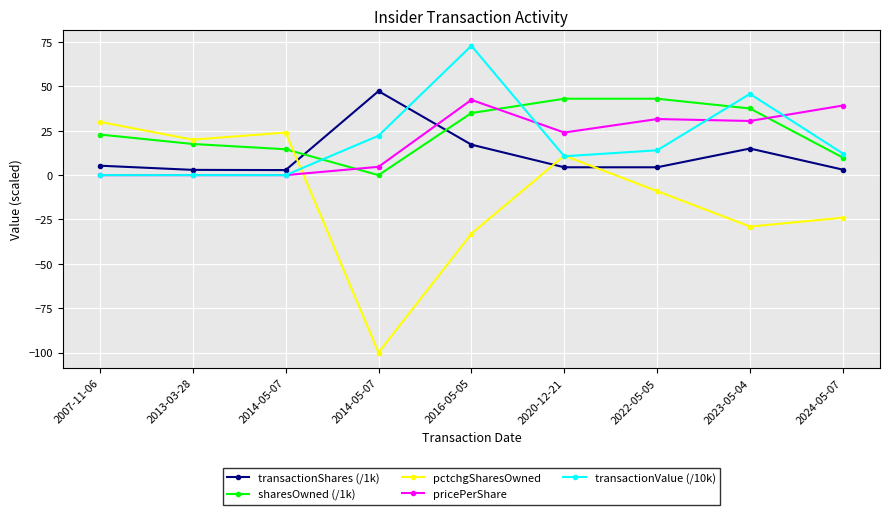

Is this an area chart (filled region under the line)?

No